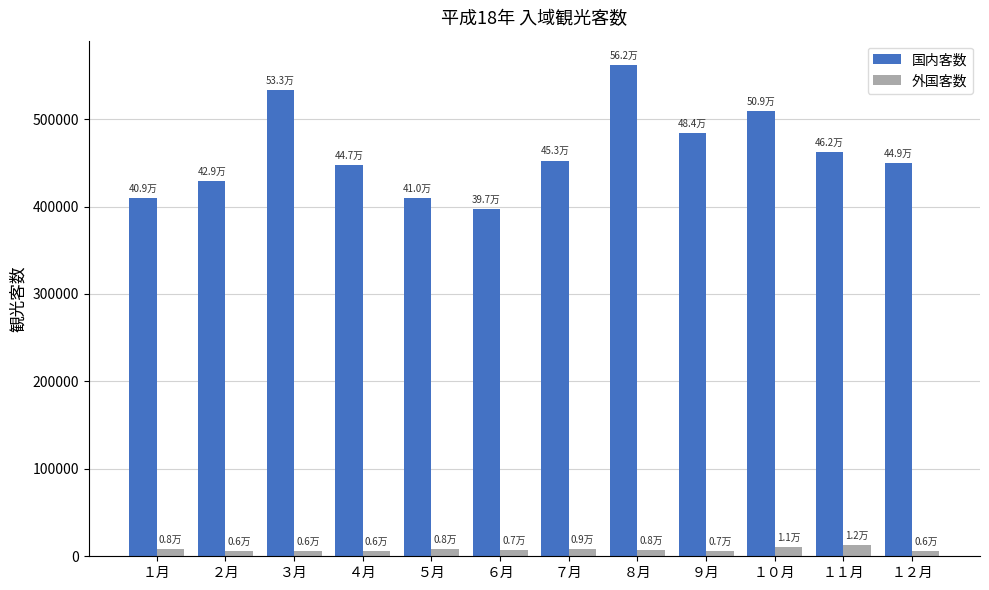

What is the sum of all 外国客数 values?

93400